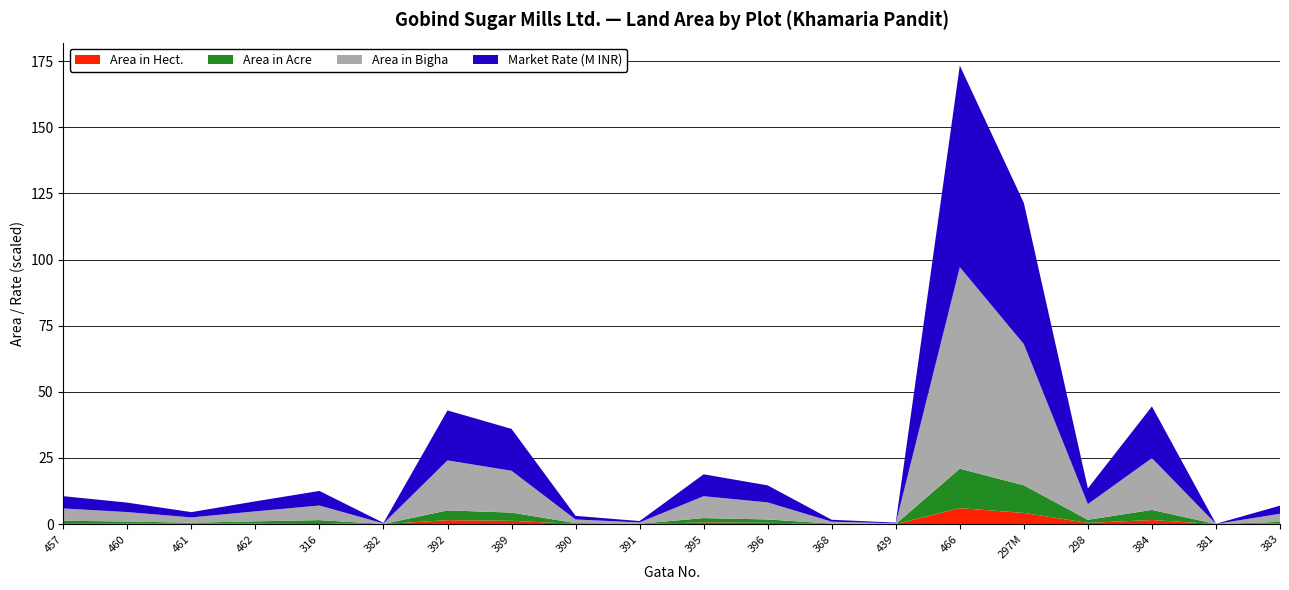

Reading left to right, transcribe all the data shown in this chart.

Area in Bigha: 457=4.6	460=3.6	461=2.0	462=3.8	316=5.5	382=0.2	392=18.9	389=15.8	390=1.4	391=0.5	395=8.3	396=6.4	368=0.7	439=0.3	466=76.2	297M=53.4	298=5.9	384=19.6	381=0.1	383=3.1
Area in Hect: 457=0.4	460=0.3	461=0.2	462=0.3	316=0.4	382=0.0	392=1.5	389=1.3	390=0.1	391=0.0	395=0.7	396=0.5	368=0.1	439=0.0	466=6.0	297M=4.2	298=0.5	384=1.6	381=0.0	383=0.2
Area in Acre: 457=0.9	460=0.7	461=0.4	462=0.7	316=1.1	382=0.0	392=3.7	389=3.1	390=0.3	391=0.1	395=1.6	396=1.3	368=0.1	439=0.0	466=14.9	297M=10.4	298=1.2	384=3.8	381=0.0	383=0.6
Market Rate (M): 457=4644990.0	460=3571890.0	461=1992900.0	462=3786510.0	316=5513690.0	382=204400.0	392=18896780.0	389=15825670.0	390=1374590.0	391=505890.0	395=8278200.0	396=6438600.0	368=720510.0	439=250390.0	466=76210540.0	297M=53379060.0	298=5932710.0	384=19566190.0	381=51100.0	383=3066000.0